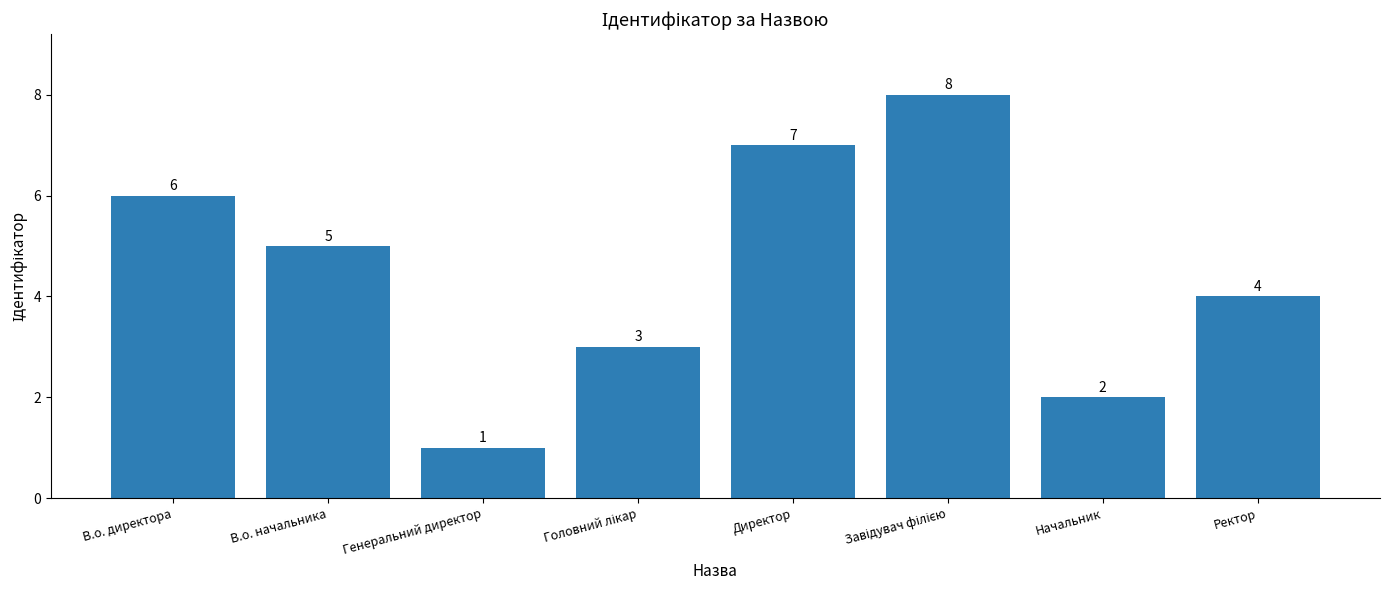

What is the label of the 5th bar from the left?

Директор